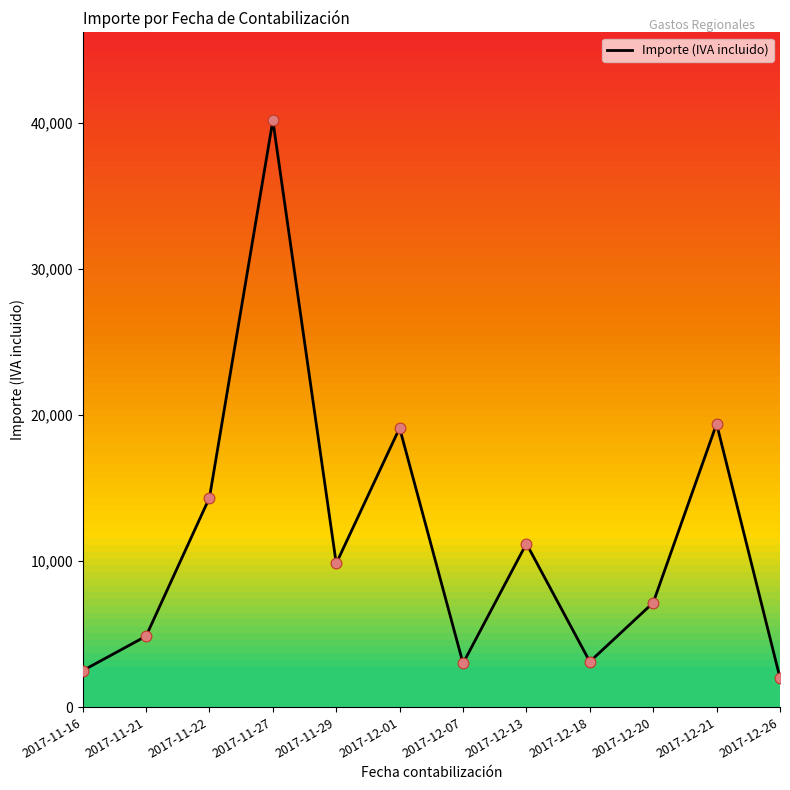

What is the ratio of the value at 2017-11-21 to the value at 2017-12-26?

2.4